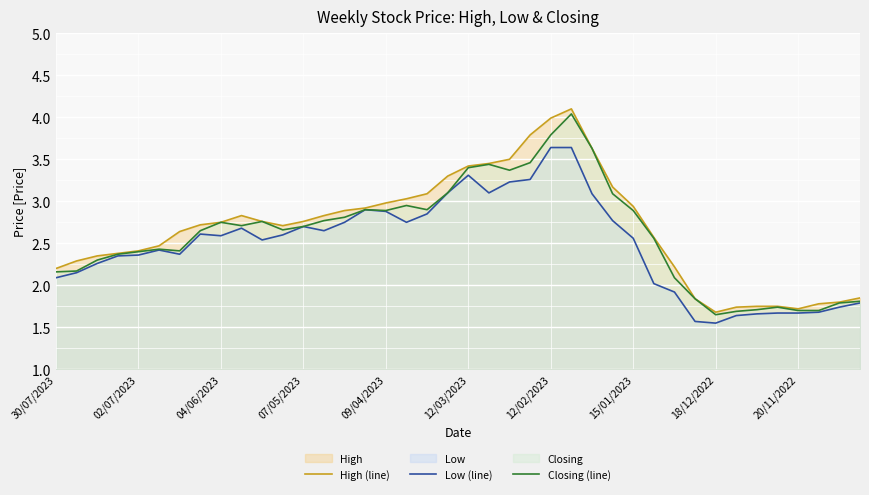

Which series has the widest spread of values?

High (line)